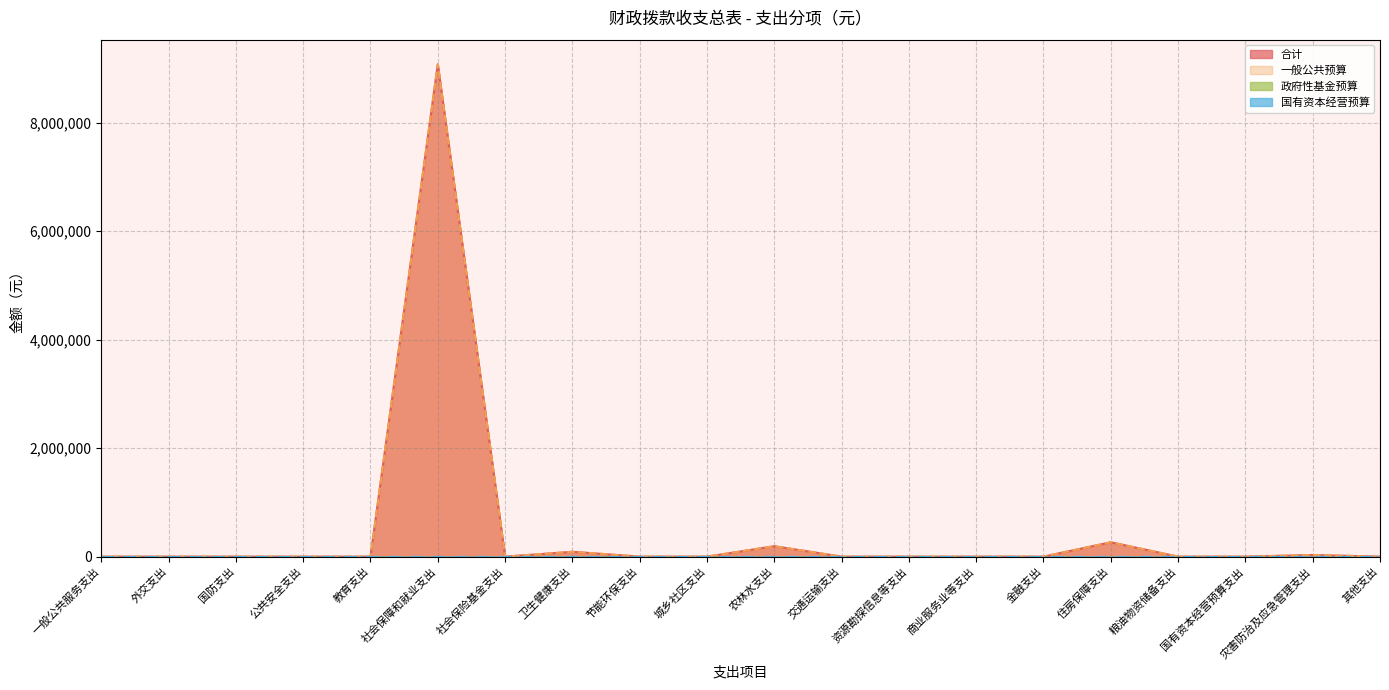

At how many categories does at least one series exceed 5606008?

1